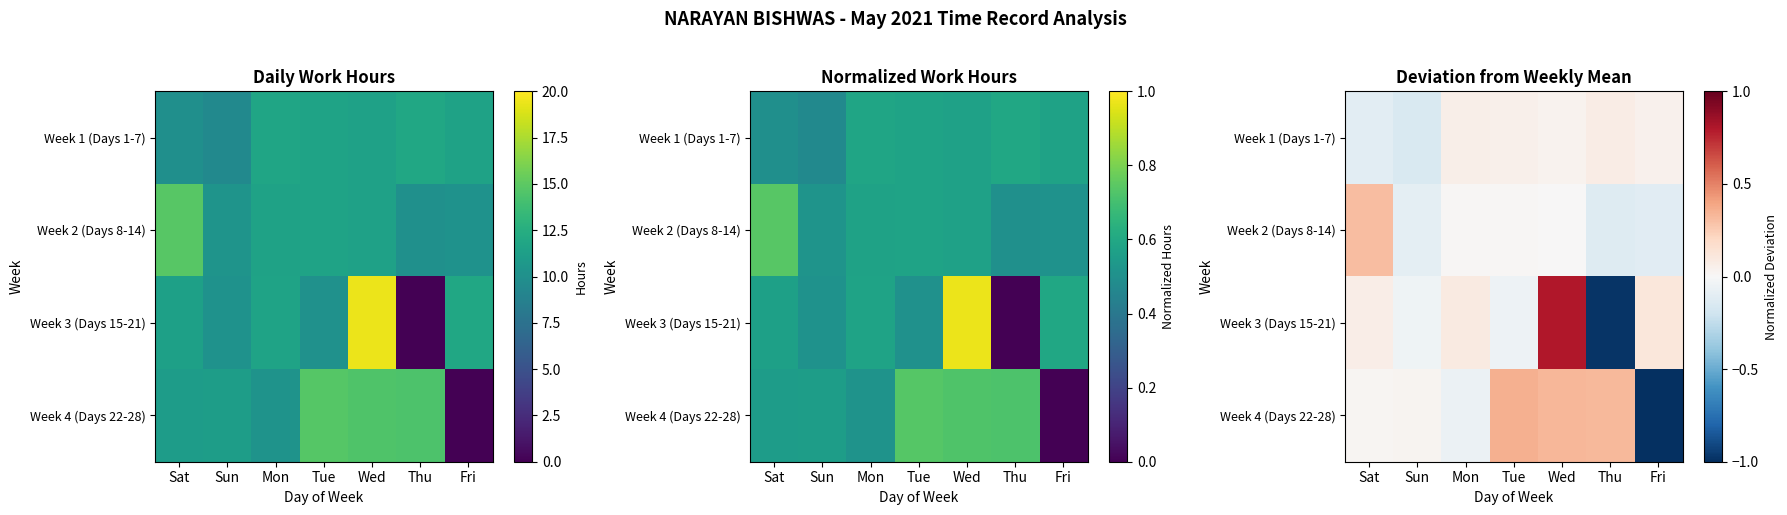

How many values in the Week 2 (Days 8-14) series exceed 0?

4